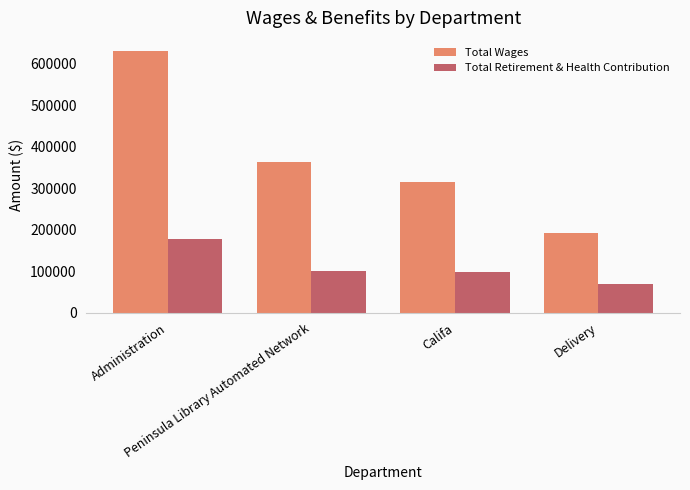

How many bars are there in total?

8